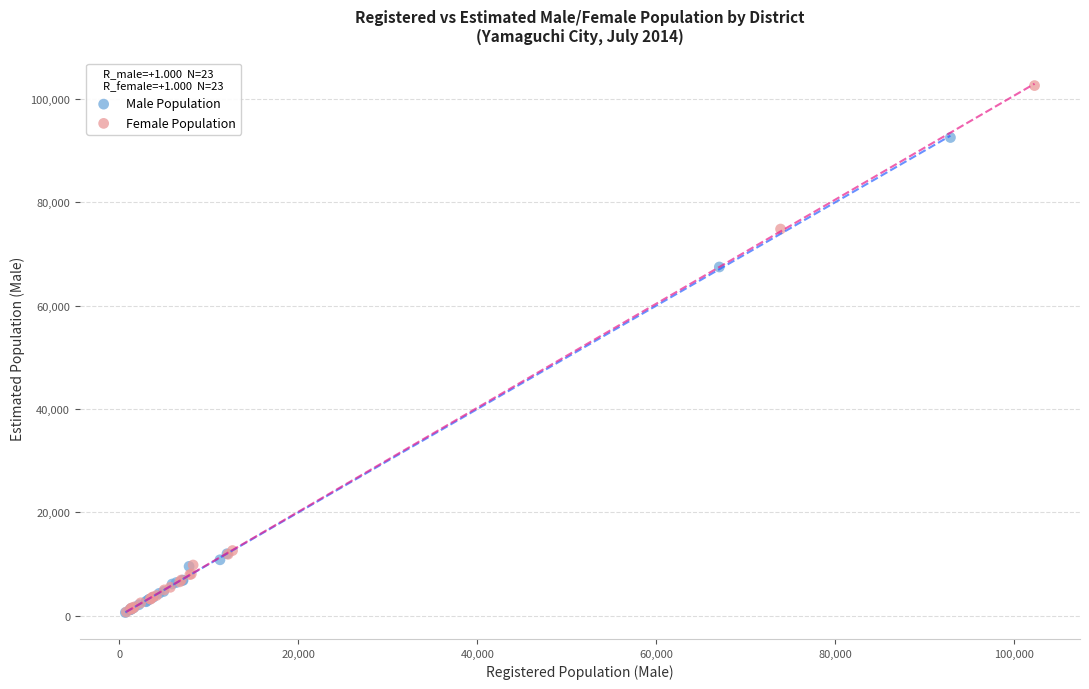

Which series reaches the maximum Y coordinate?

Female Population